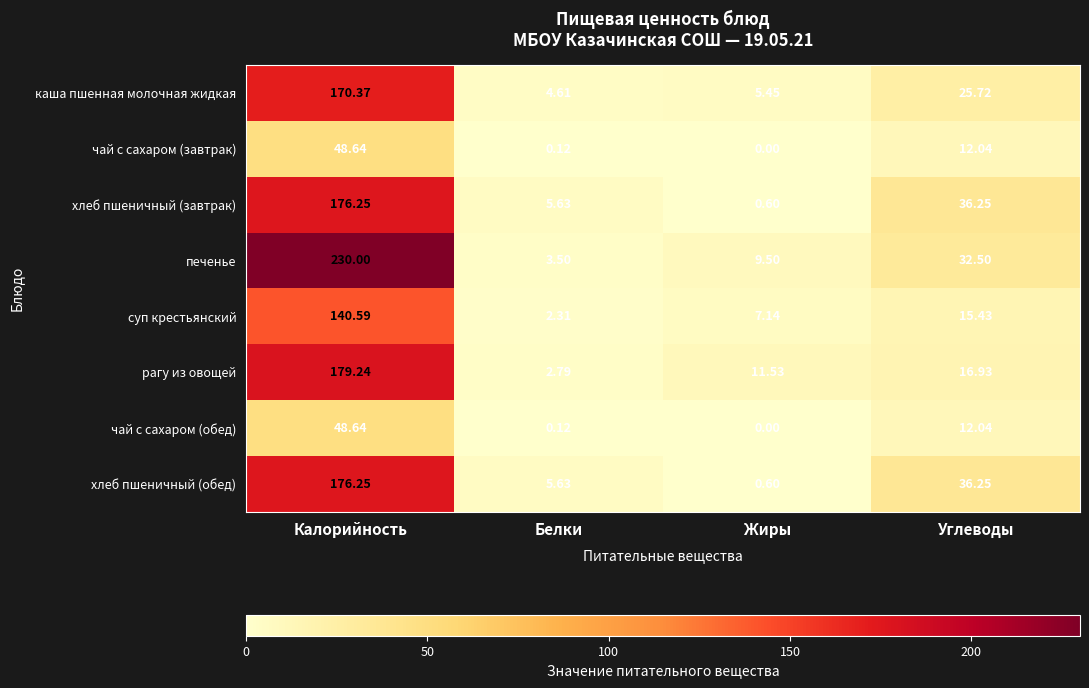

At which label does чай с сахаром (обед) first exceed 12?

Калорийность